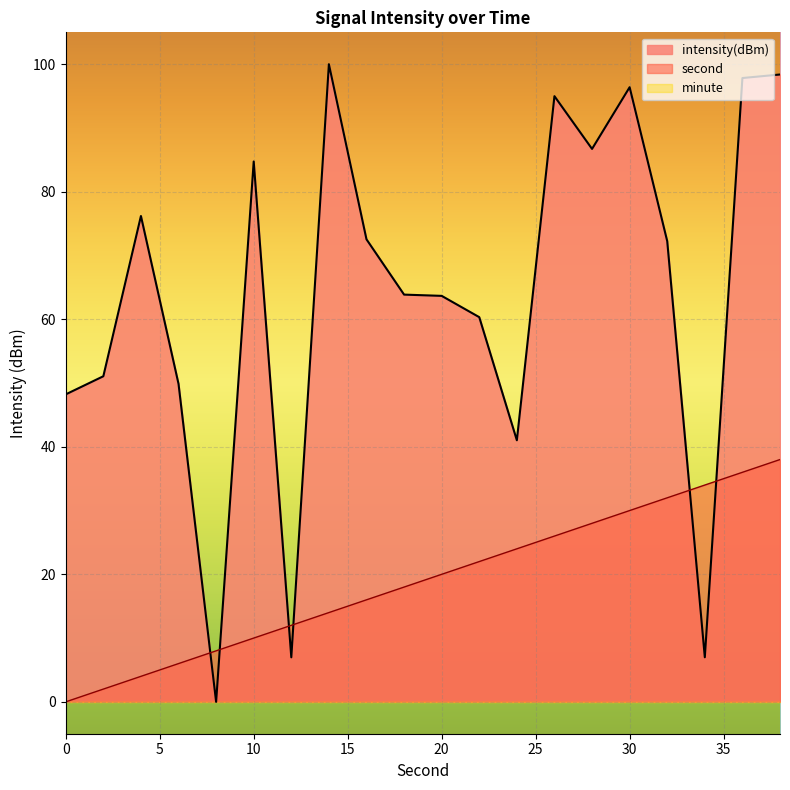

How many intersections are there between second and intensity(dBm)?

6